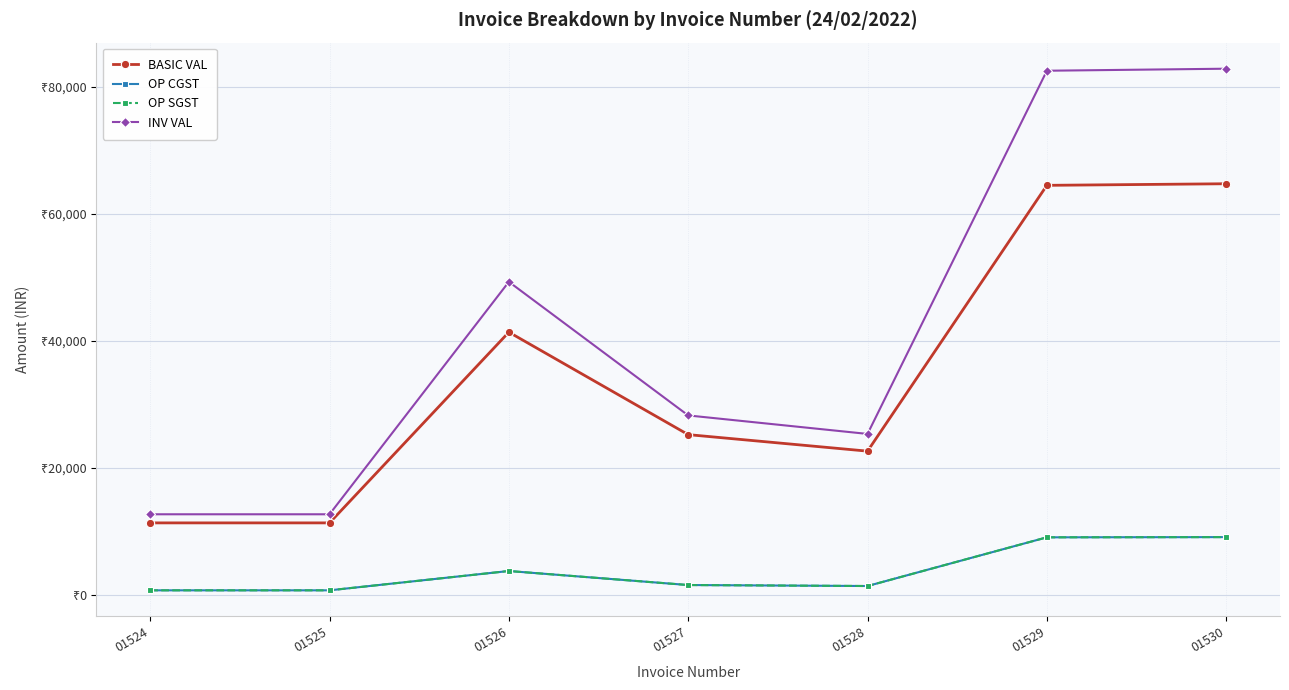

What is the difference between the second highest and minimum values in the BASIC VAL series?

53165.0